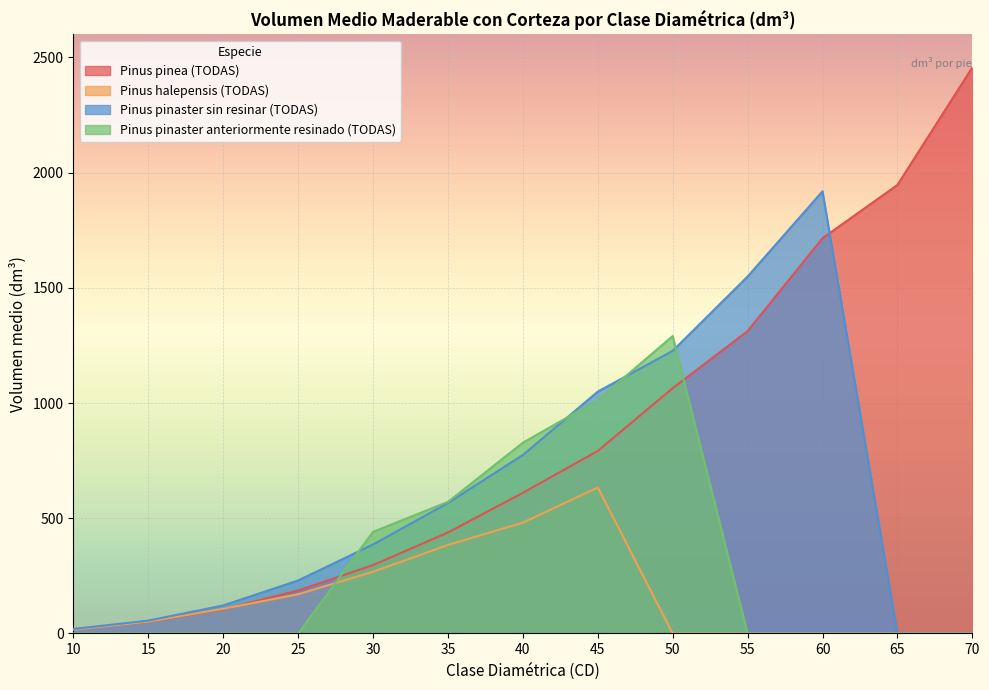

Where does the Pinus pinaster sin resinar (TODAS) series first go above 386?

30